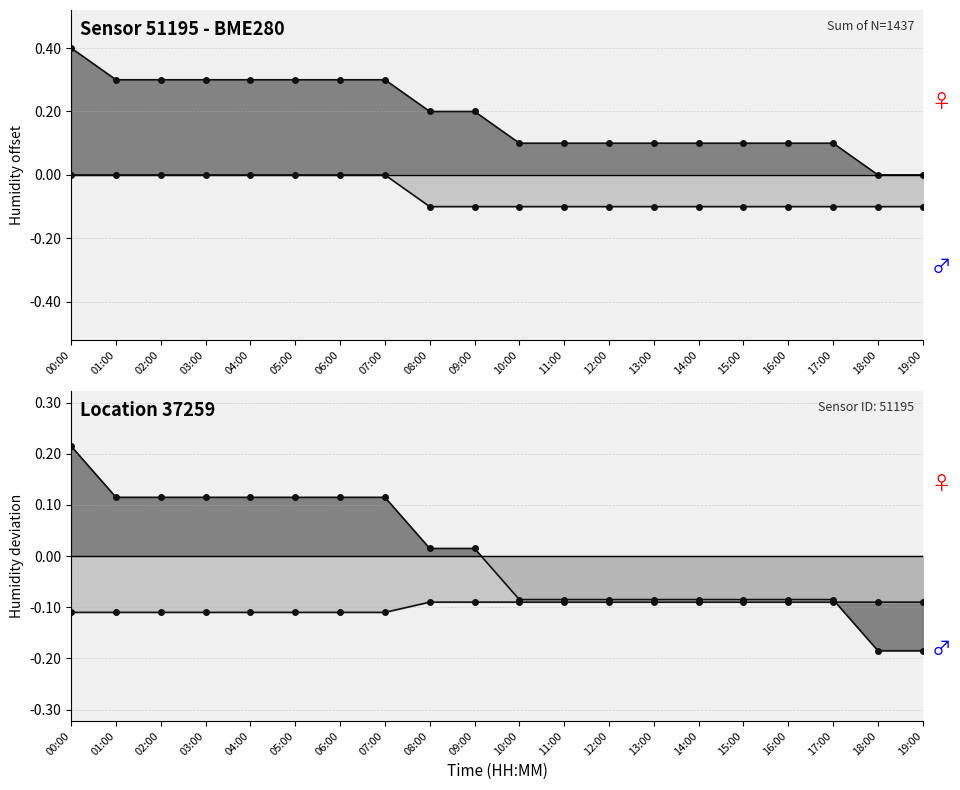

True or false: temperature and humidity intersect in this chart.

False